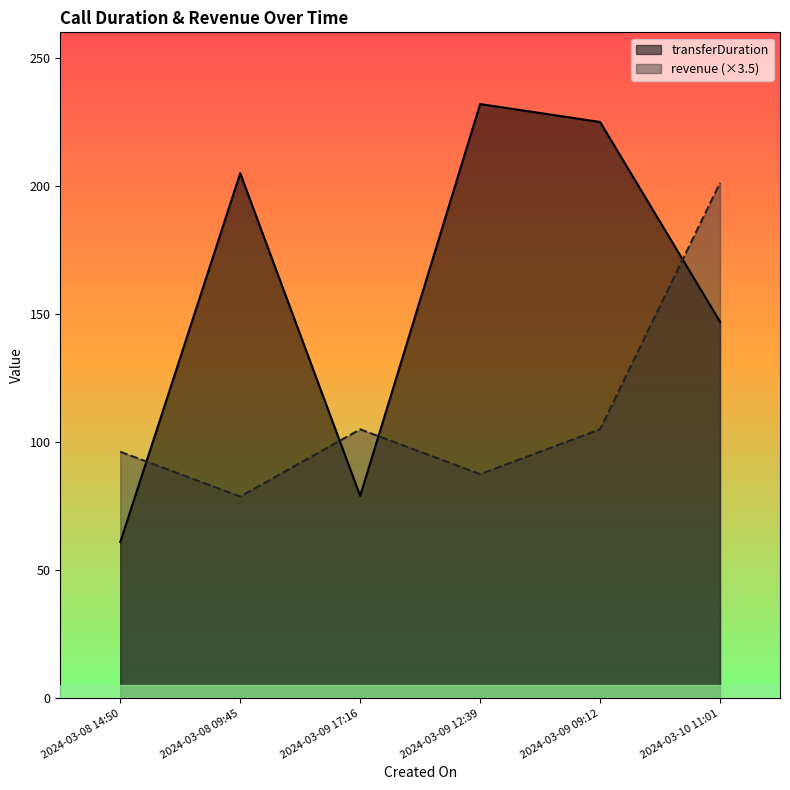

What is the difference between the transferDuration values at 2024-03-08 09:45 and 2024-03-09 12:39?

27.0